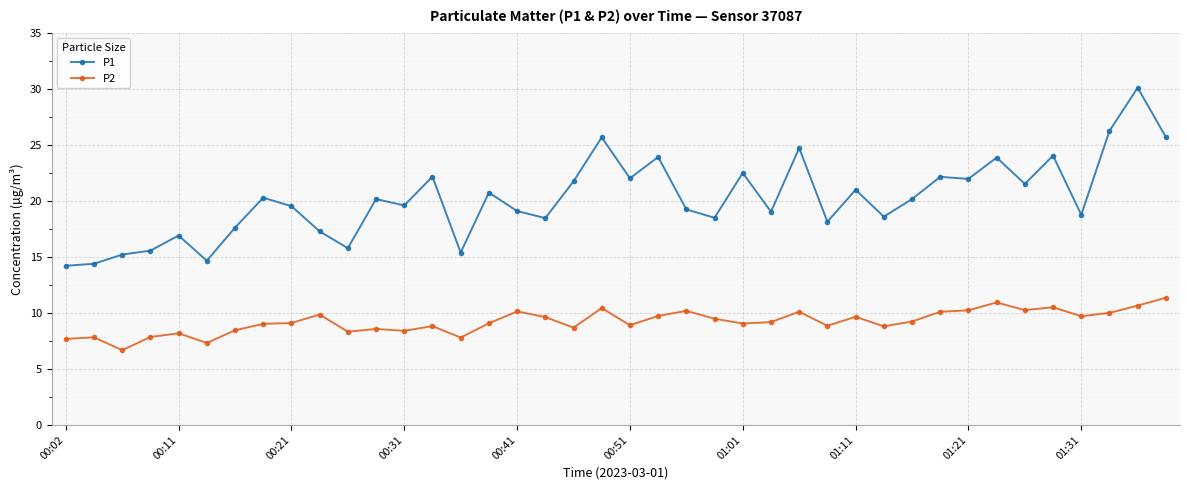

True or false: P1 has more than 2 points higher than both neighbors.

True